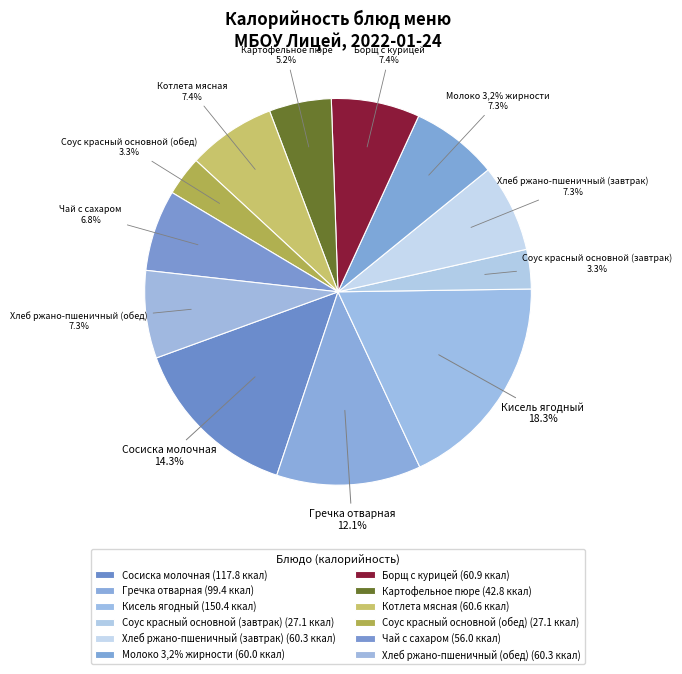

Does any single category account for the majority?

No